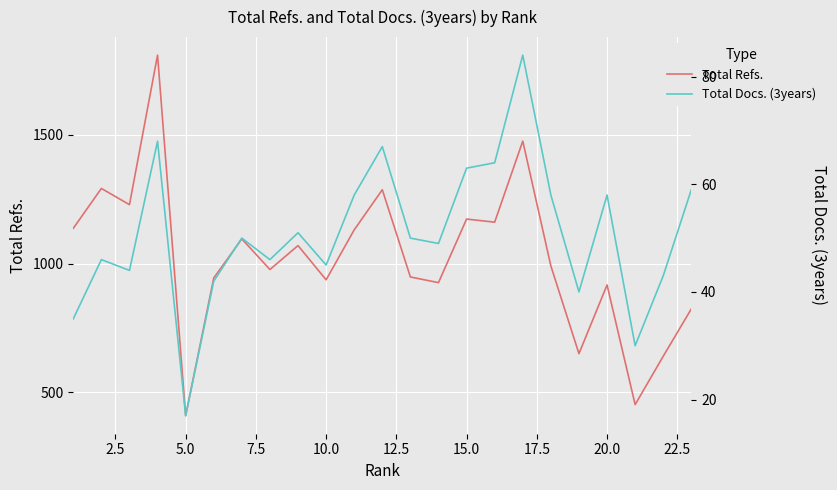

What is the greatest value displayed?

1810